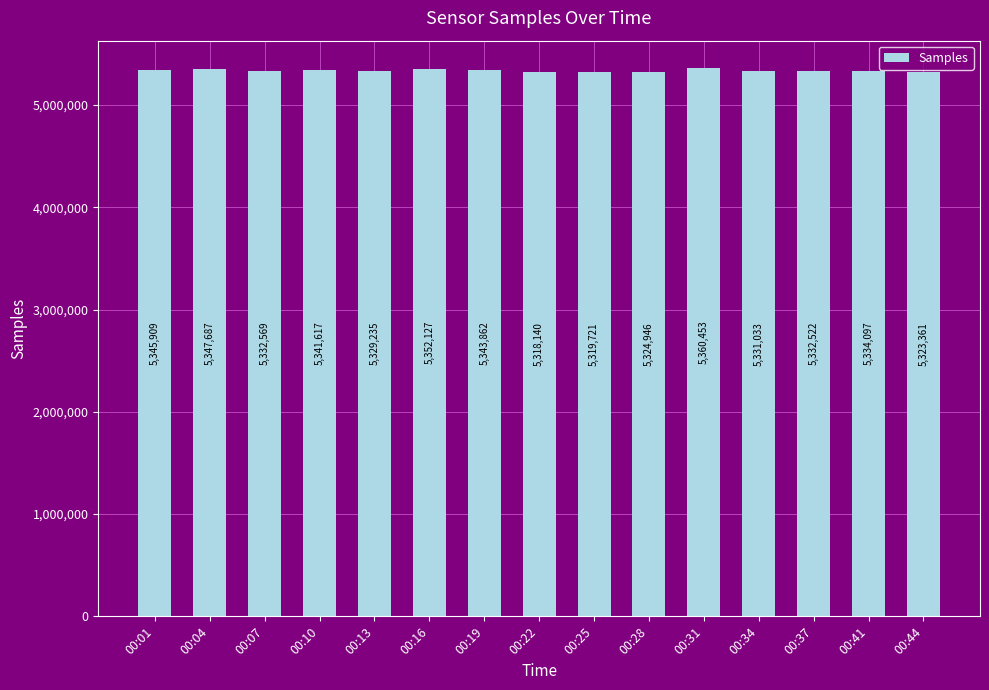

Does the chart contain stacked bars?

No